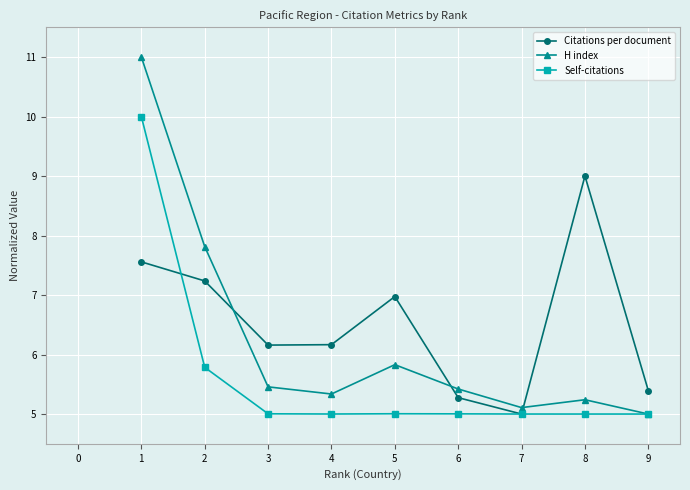

What is the spread (max minus min) of values at 5?

2.0